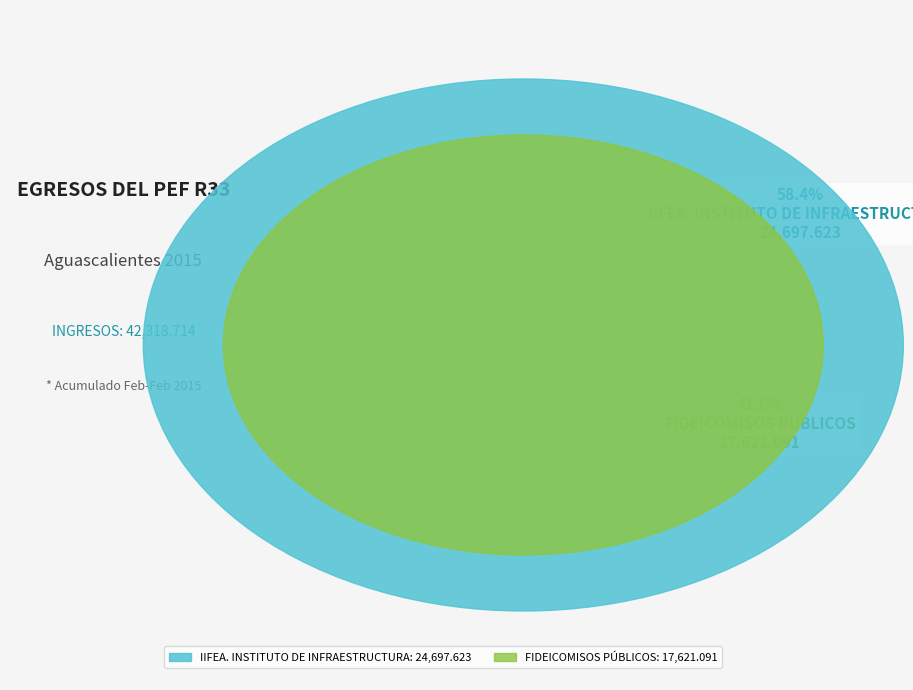

Which has a higher value, IIFEA. INSTITUTO DE INFRAESTRUCTURA or FIDEICOMISOS PÚBLICOS?

IIFEA. INSTITUTO DE INFRAESTRUCTURA